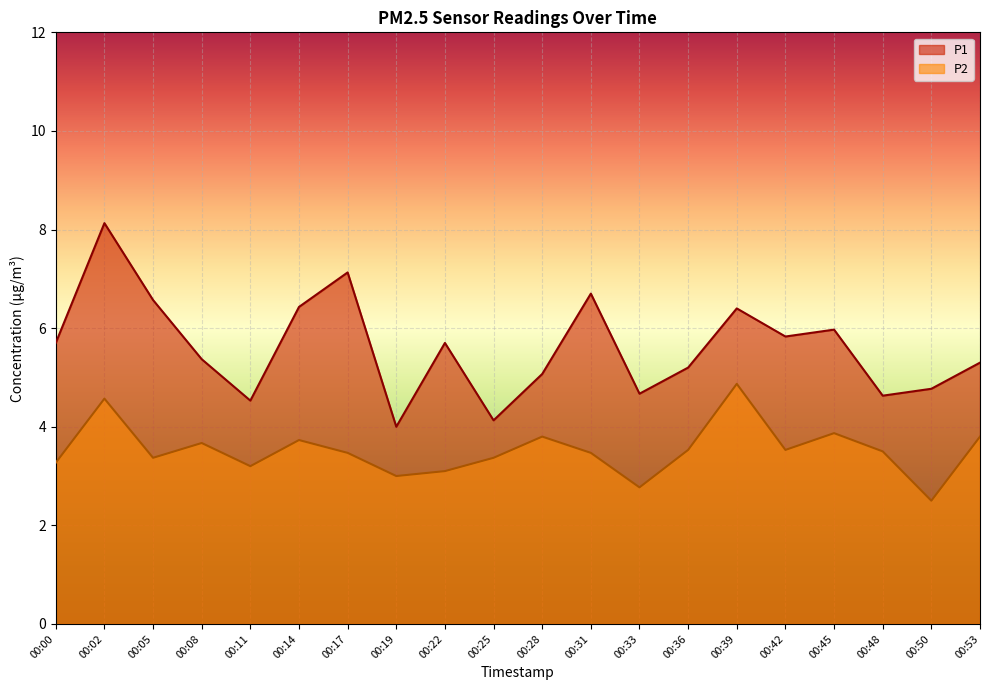

List the labels in order of P1 value, smallest first.

00:19, 00:25, 00:11, 00:48, 00:33, 00:50, 00:28, 00:36, 00:53, 00:08, 00:00, 00:22, 00:42, 00:45, 00:39, 00:14, 00:05, 00:31, 00:17, 00:02